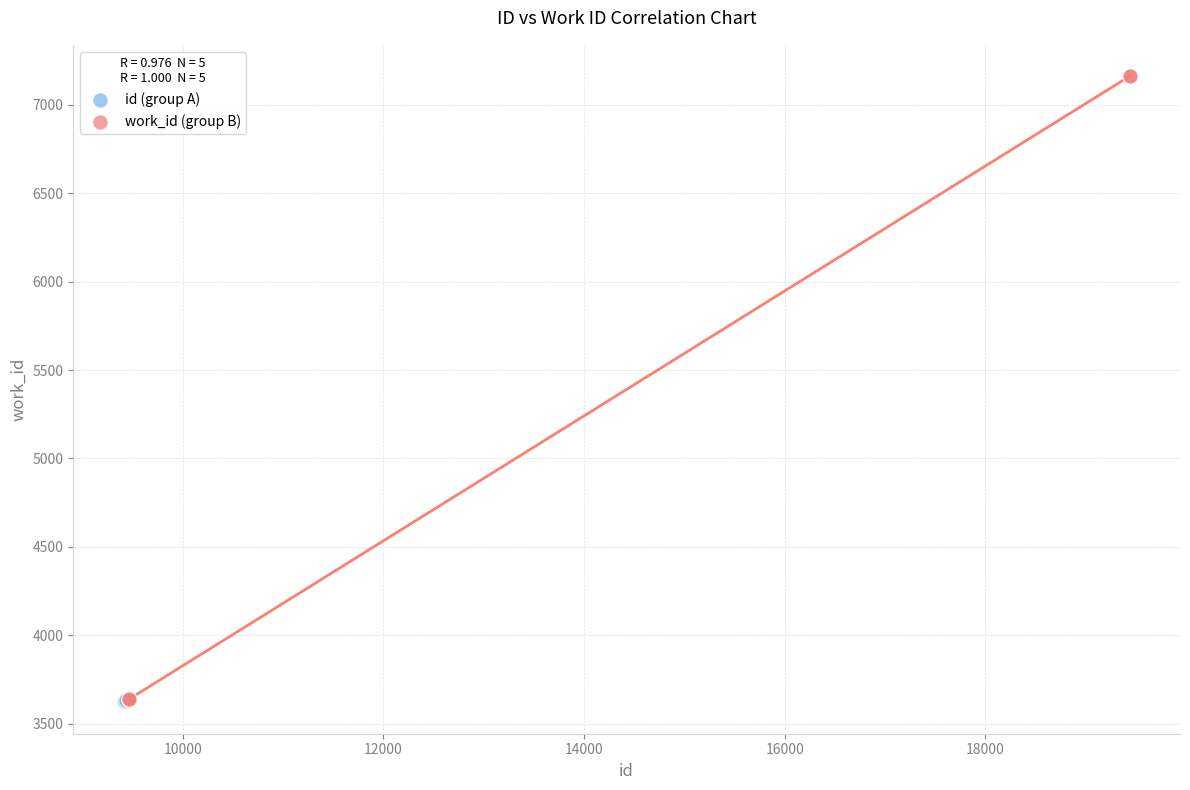

Which series reaches the maximum Y coordinate?

work_id (group B)